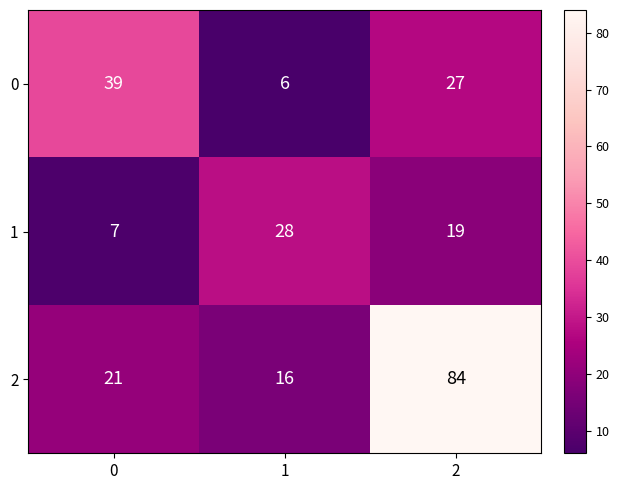

Reading left to right, extract all data points from this chart.

0: 0=39	1=6	2=27
1: 0=7	1=28	2=19
2: 0=21	1=16	2=84